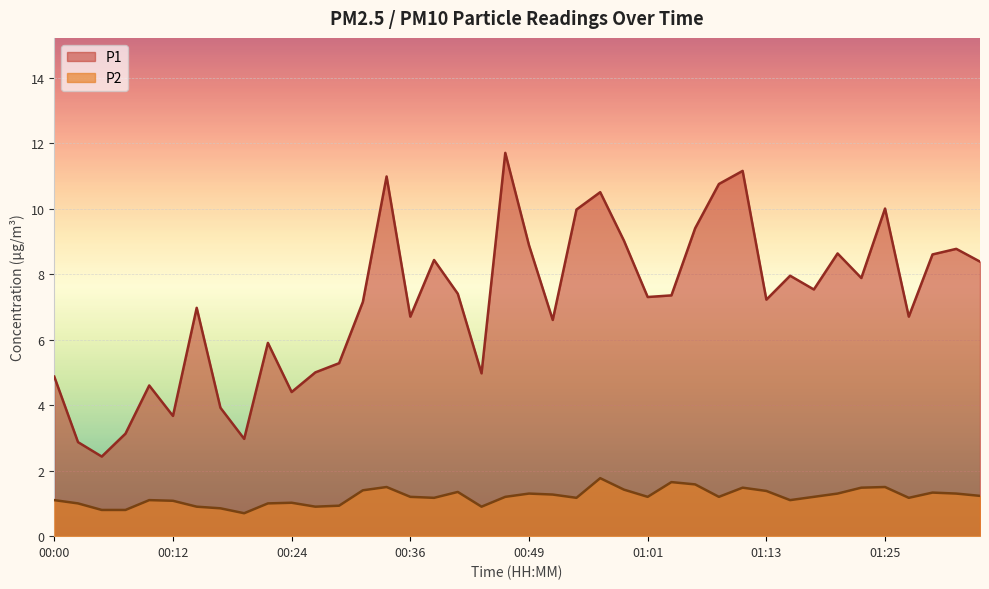

At which label does P1 first exceed 7?

00:32